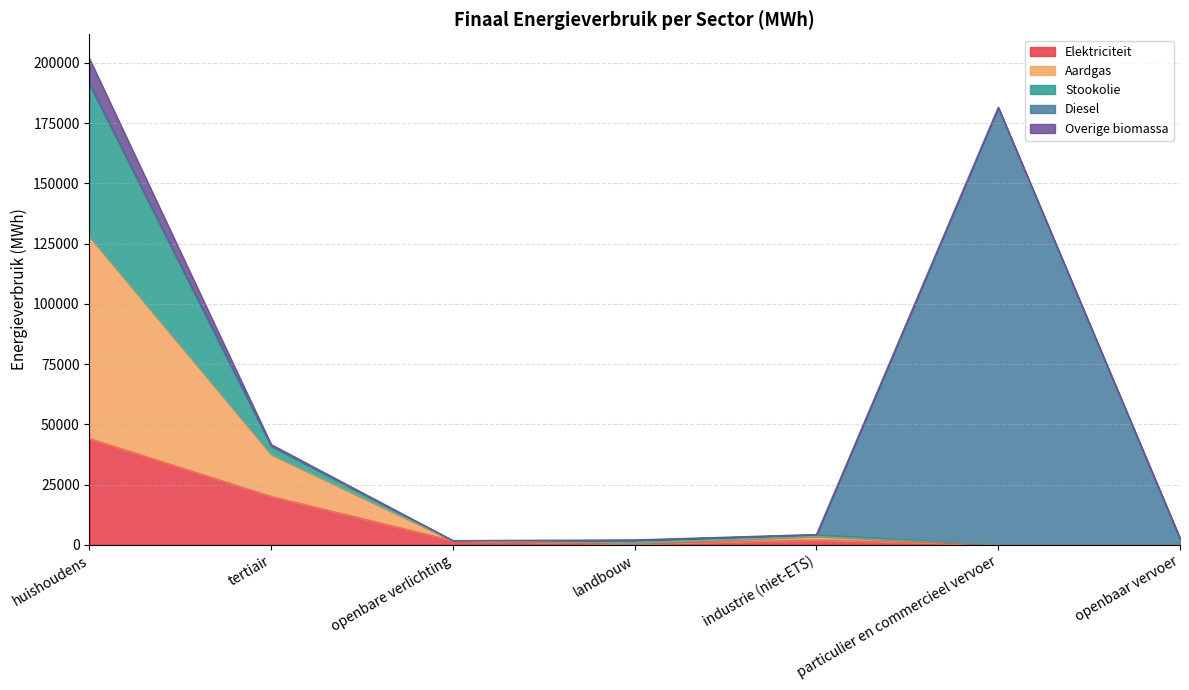

What is the sum of the Elektriciteit values at openbare verlichting and industrie (niet-ETS)?

3733.3